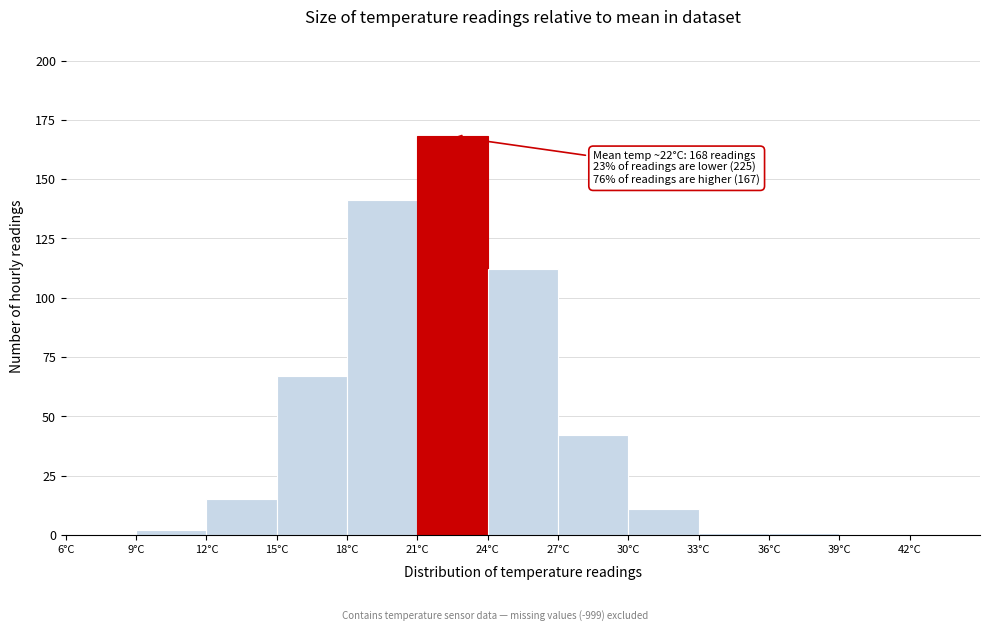

Over which range of the x-axis is the bar tallest?

21 to 24